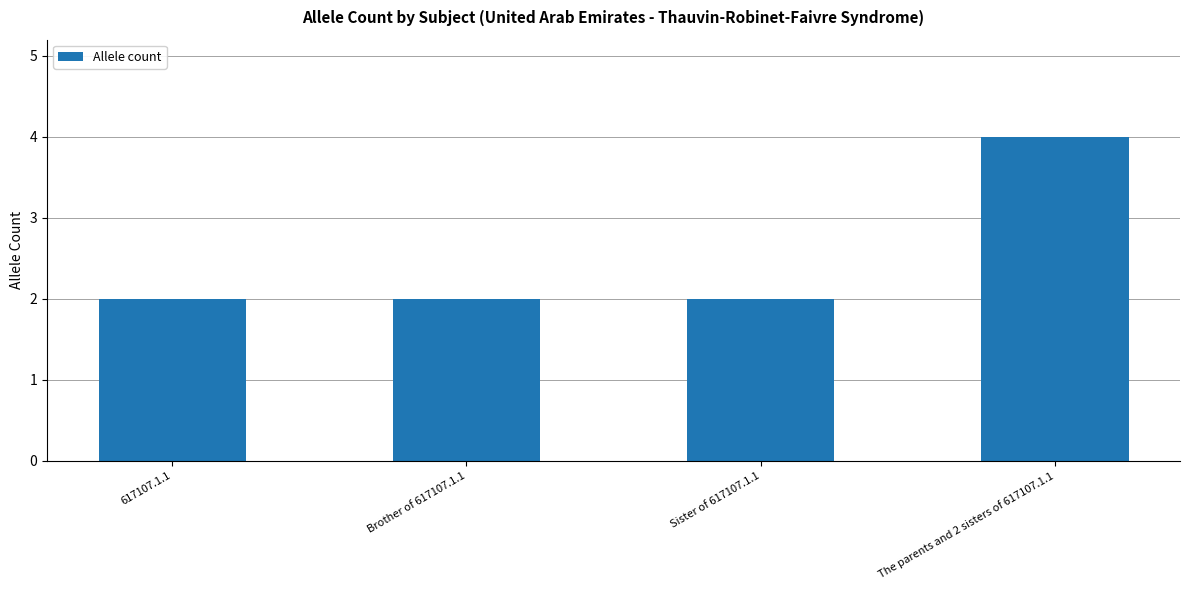

What is the sum of all values?

10